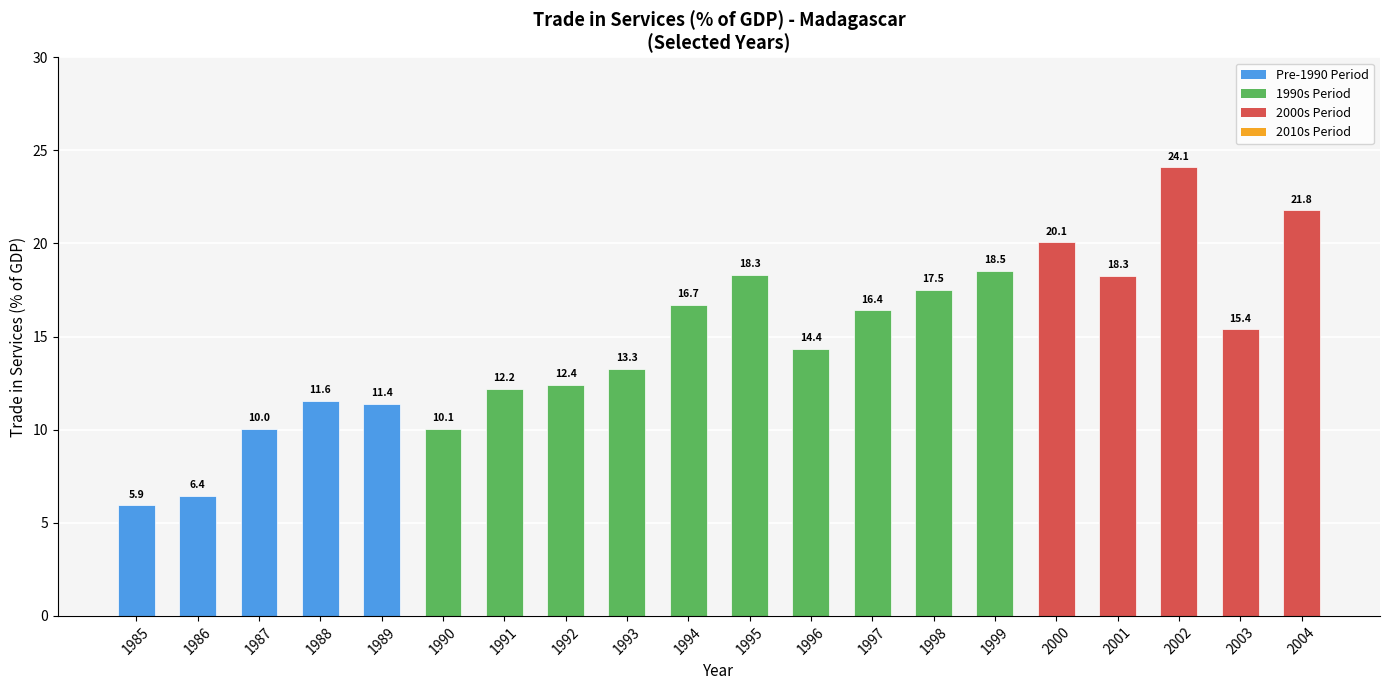

The chart shows a value of 21.8 at 2004. True or false?

True